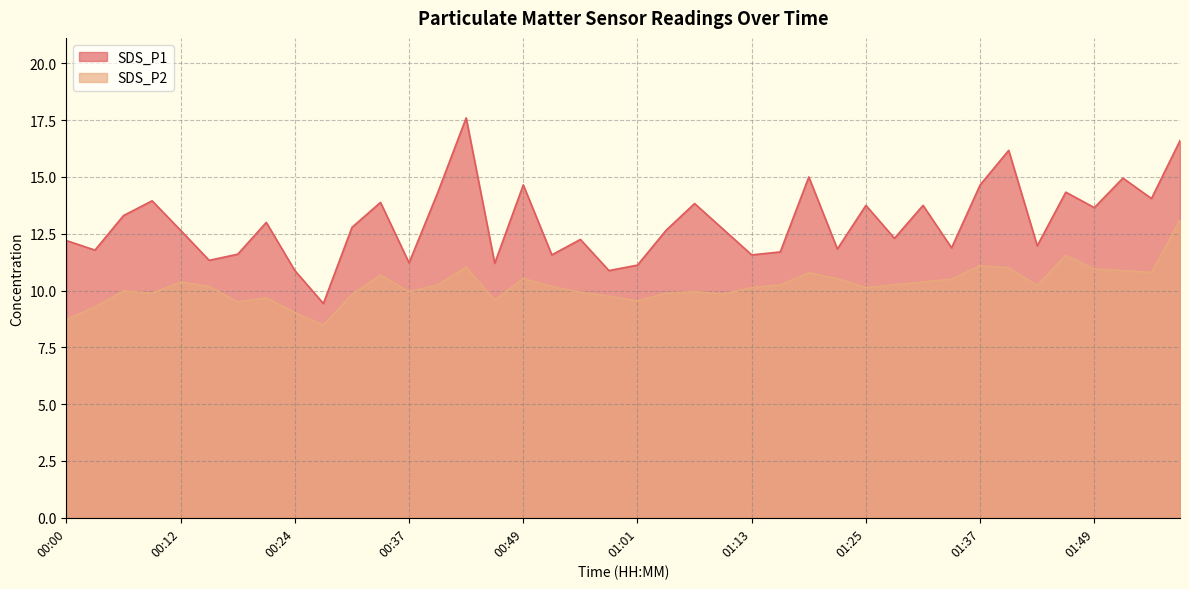

True or false: SDS_P1 and SDS_P2 intersect in this chart.

False